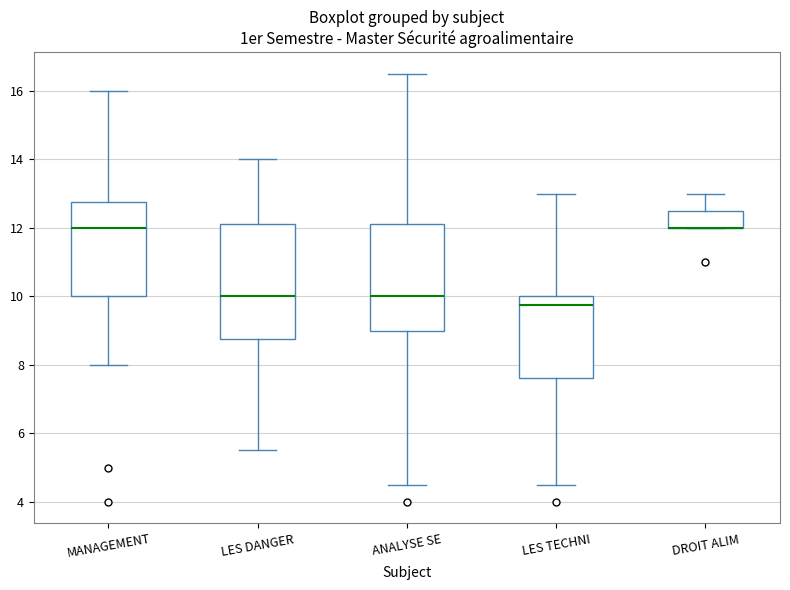

Reading left to right, transcribe this box plot: for each box, give where its median line is, the range the box spans, and where its two whiskers end, as read against the y-axis. The values are not printed on the chart, so give them approximately, as read against the axis.

MANAGEMENT: median 12.0, box 10.0 to 12.8, whiskers 8.0 to 16.0
LES DANGER: median 10.0, box 8.8 to 12.2, whiskers 5.6 to 14.0
ANALYSE SE: median 10.0, box 9.0 to 12.2, whiskers 4.6 to 16.6
LES TECHNI: median 9.8, box 7.6 to 10.0, whiskers 4.6 to 13.0
DROIT ALIM: median 12.0 (drawn on the box's lower edge), box 12.0 to 12.6, whiskers 12.0 to 13.0